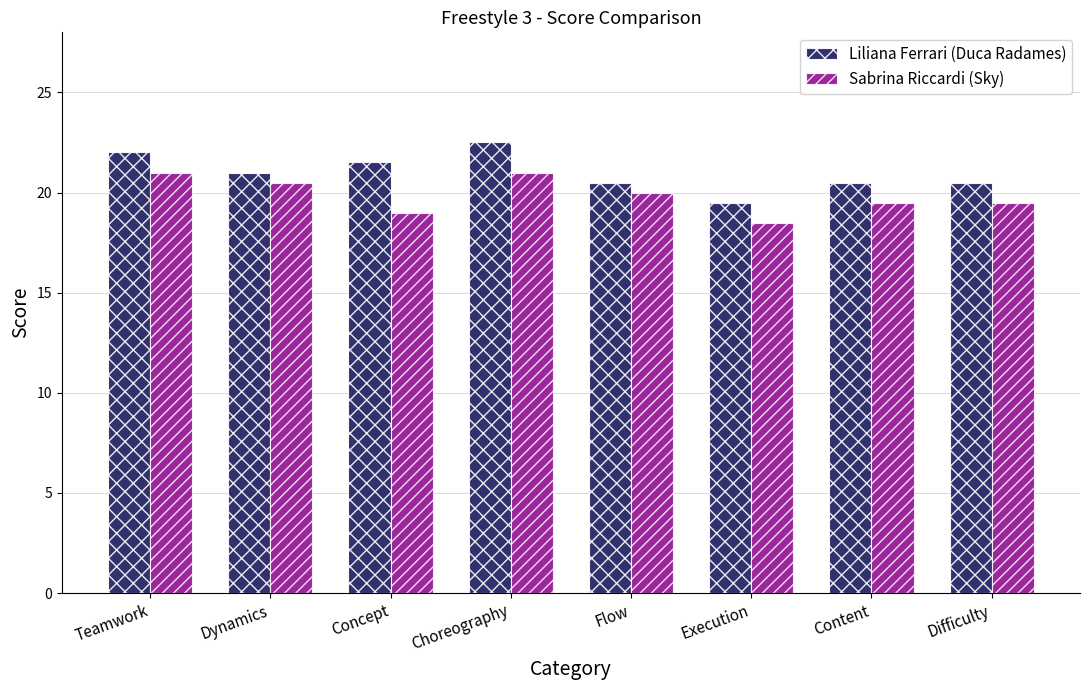

Which series changed the most between Choreography and Content?

Liliana Ferrari (Duca Radames)